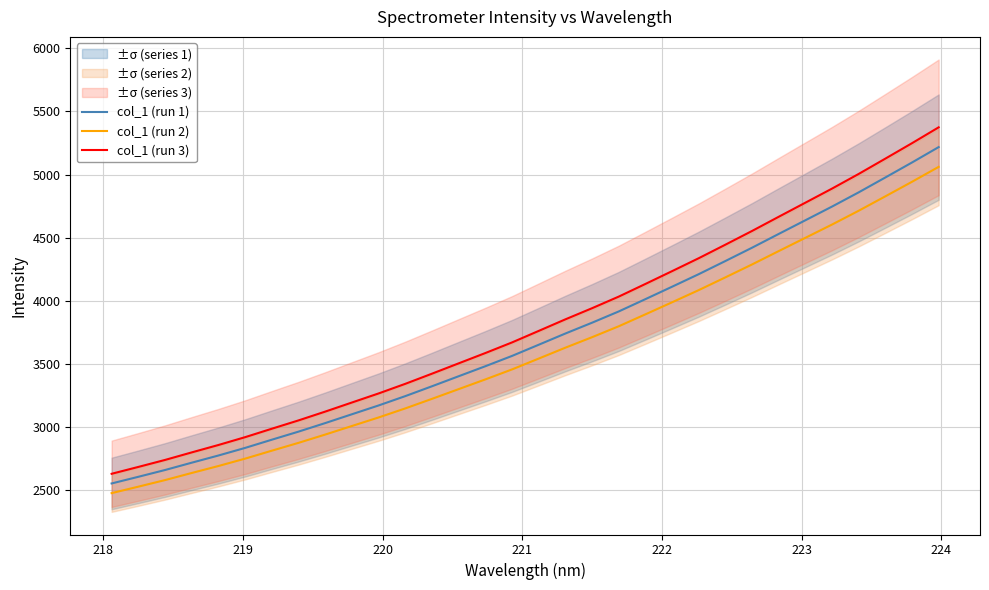

True or false: col_1 (run 2) and col_1 (run 1) intersect in this chart.

False